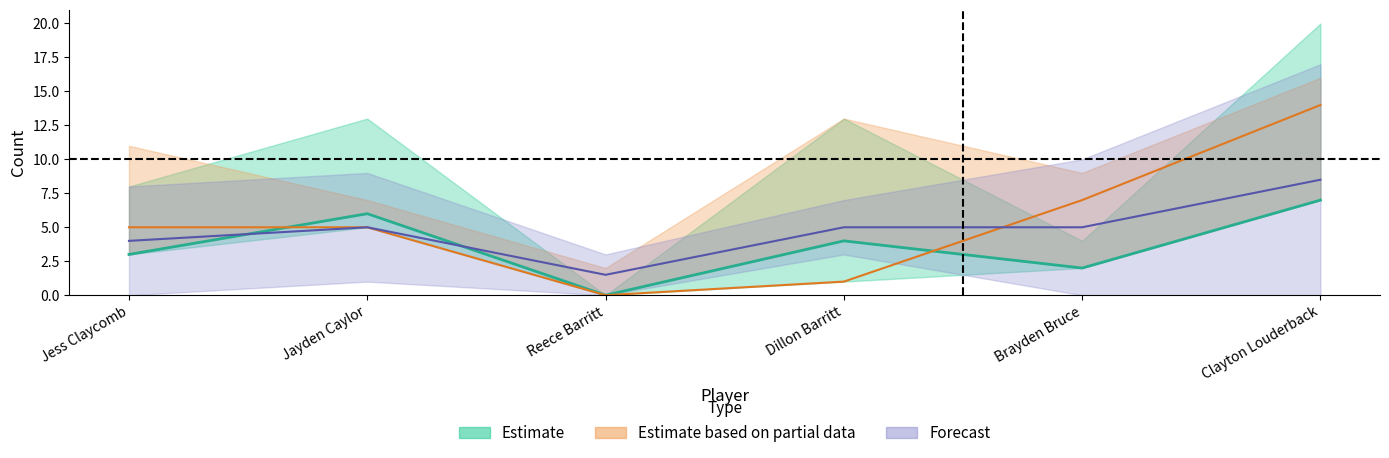

How many FGA values are between 7 and 13?

4